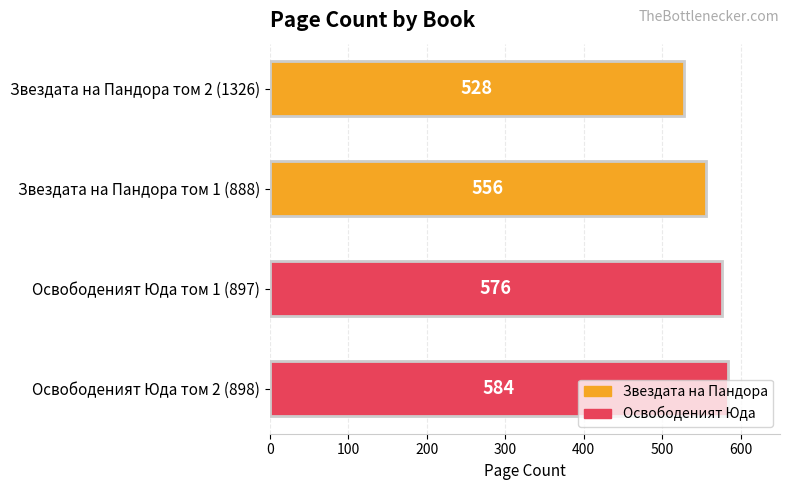

The chart shows a value of 556 at Звездата на Пандора том 1 (888). True or false?

True